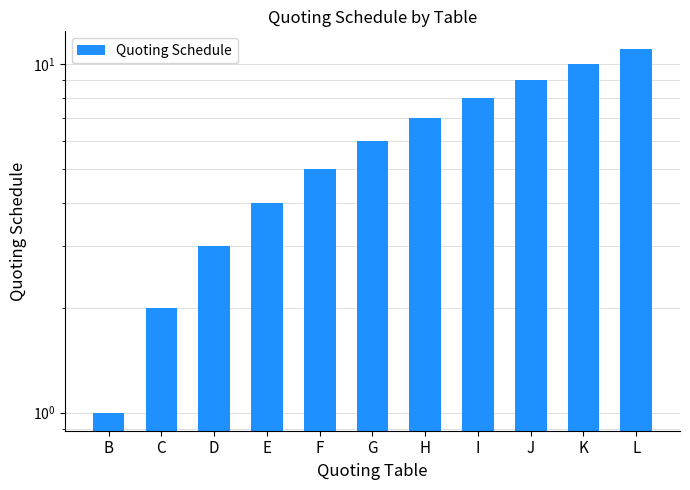

List the labels in order of value, smallest first.

B, C, D, E, F, G, H, I, J, K, L